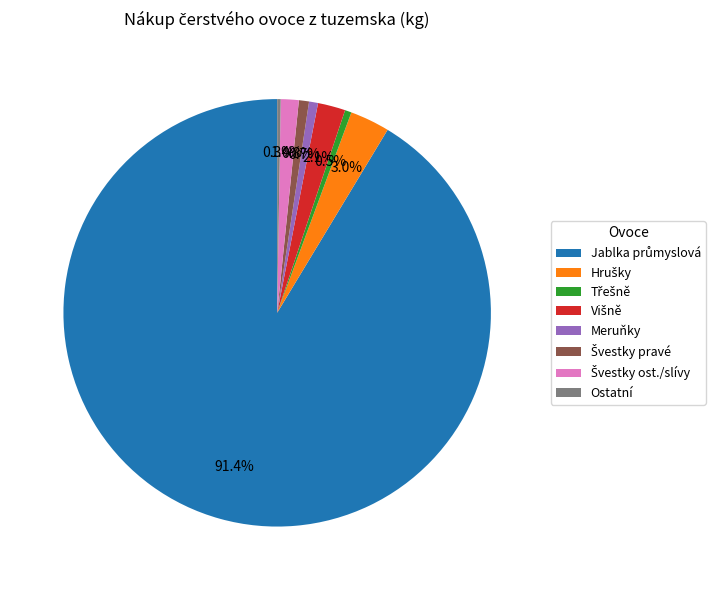

Does any single category account for the majority?

Yes